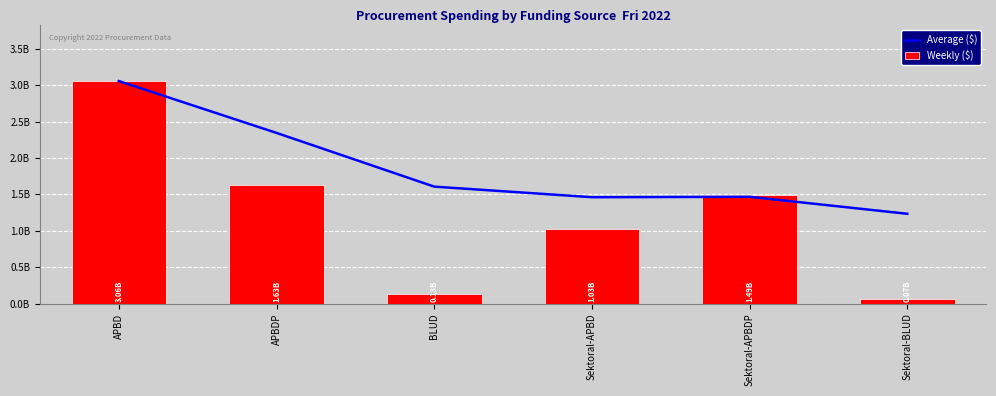

What is the label of the 2nd bar from the right?

Sektoral-APBDP